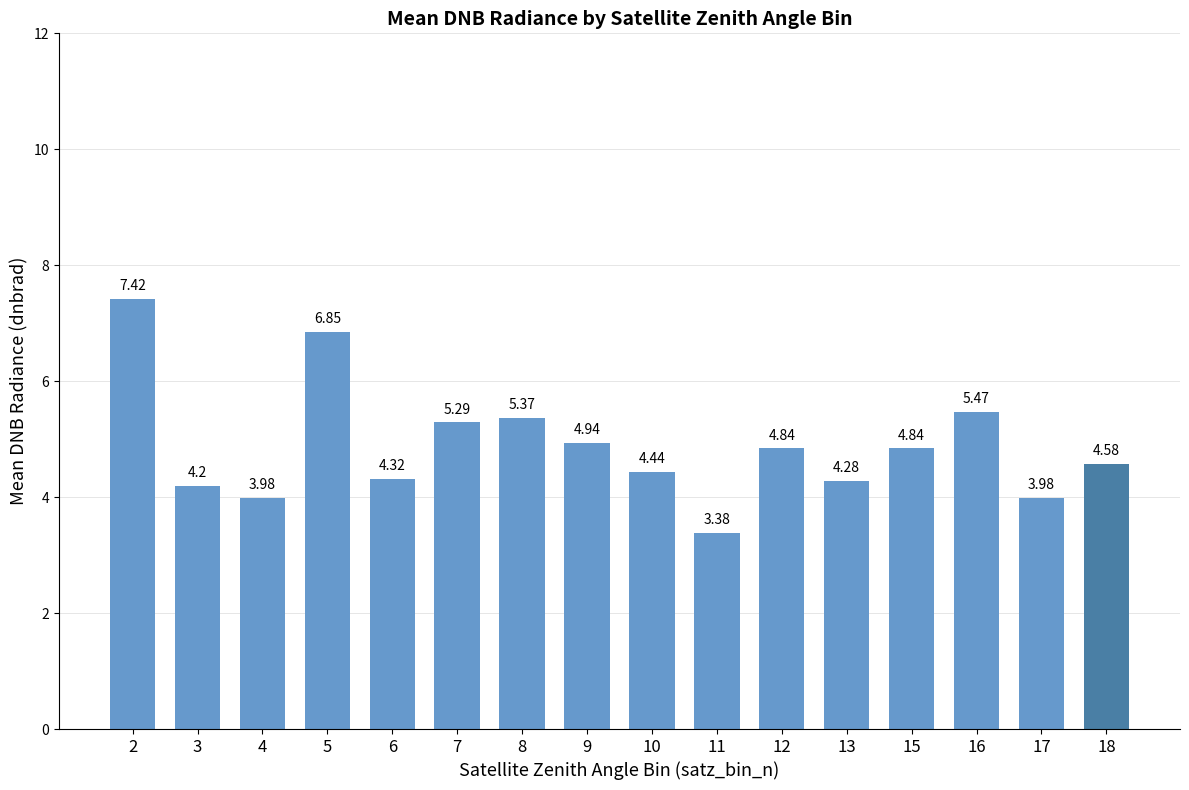

What is the sum of all values?

78.2